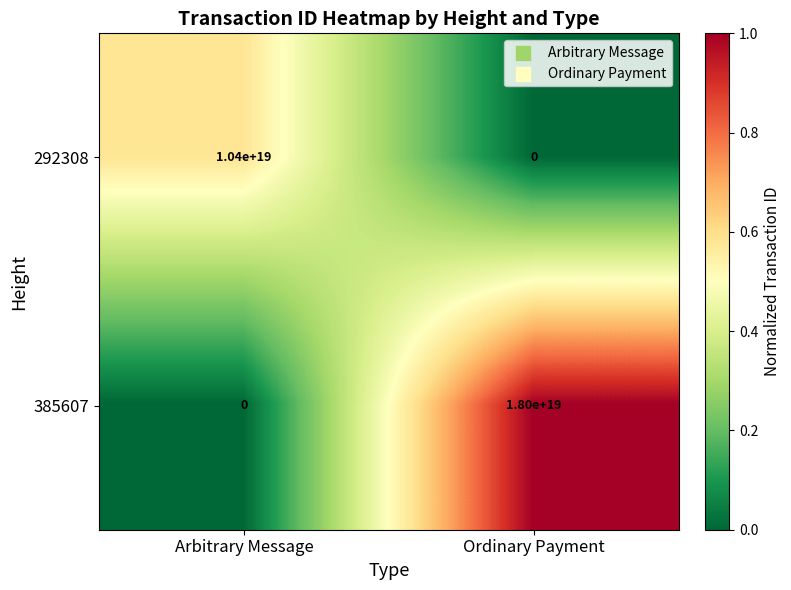

The value of 385607 at Arbitrary Message is 0. True or false?

True